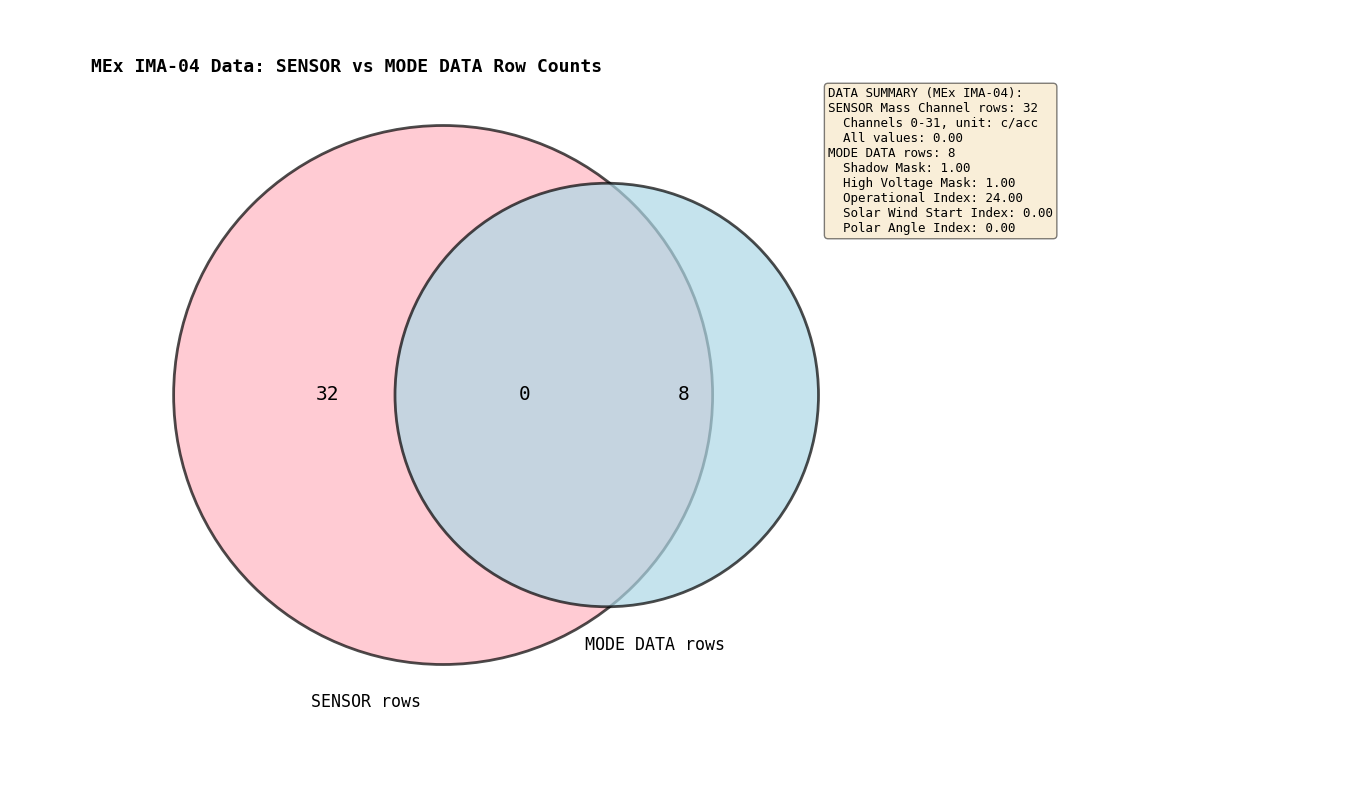

Does any single category account for the majority?

Yes